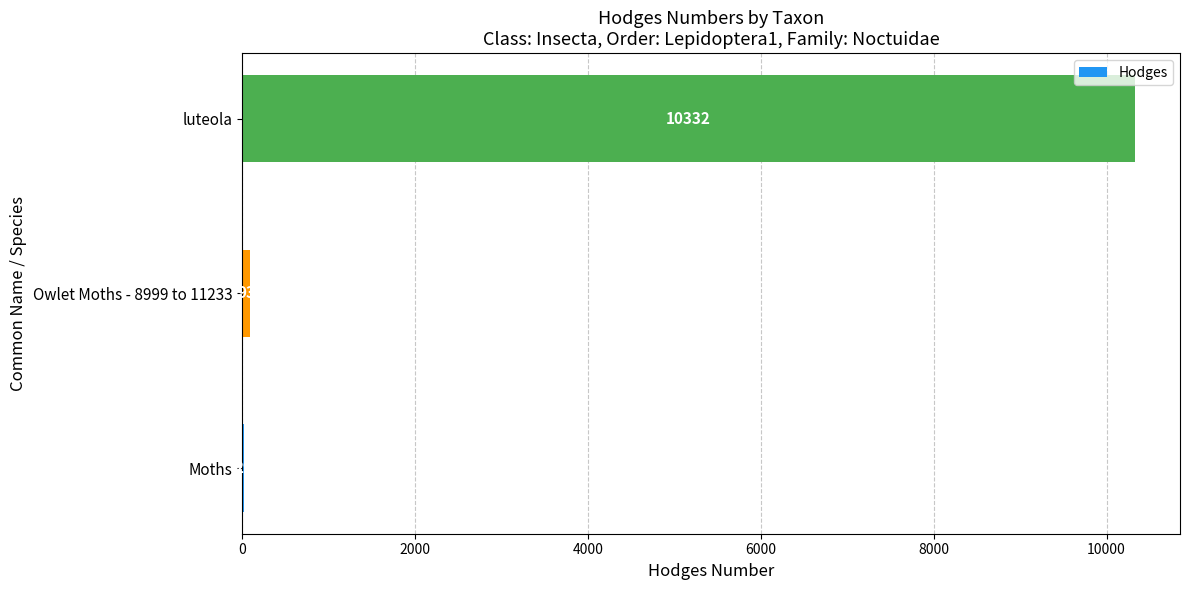

At which label is the value closest to 5180?

Owlet Moths - 8999 to 11233